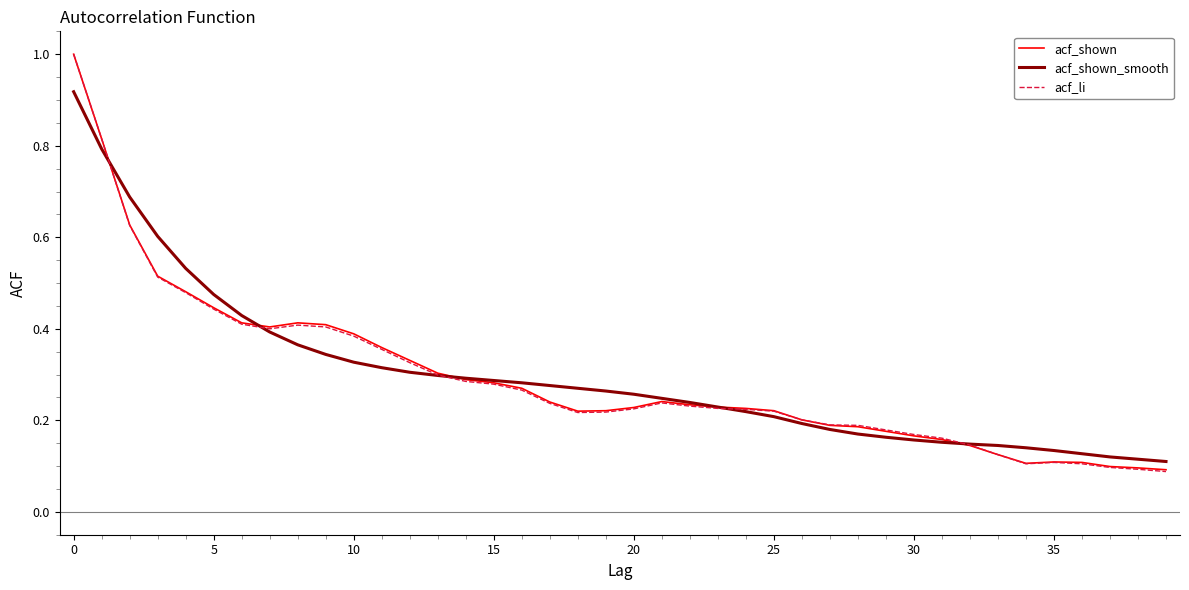

What is the greatest value displayed?

1.0